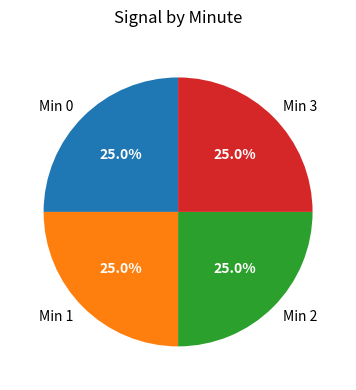

What portion of the pie excludes Min 2?

75.0%